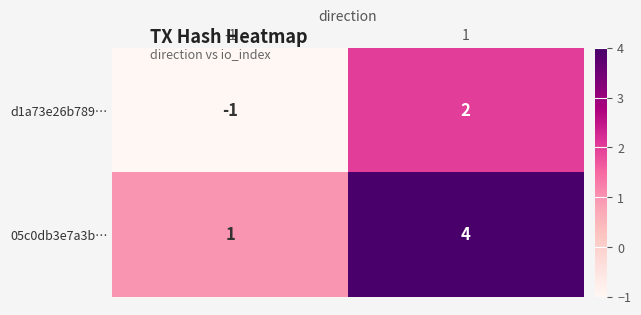

Which series has the largest total across all categories?

05c0db3e7a3b…